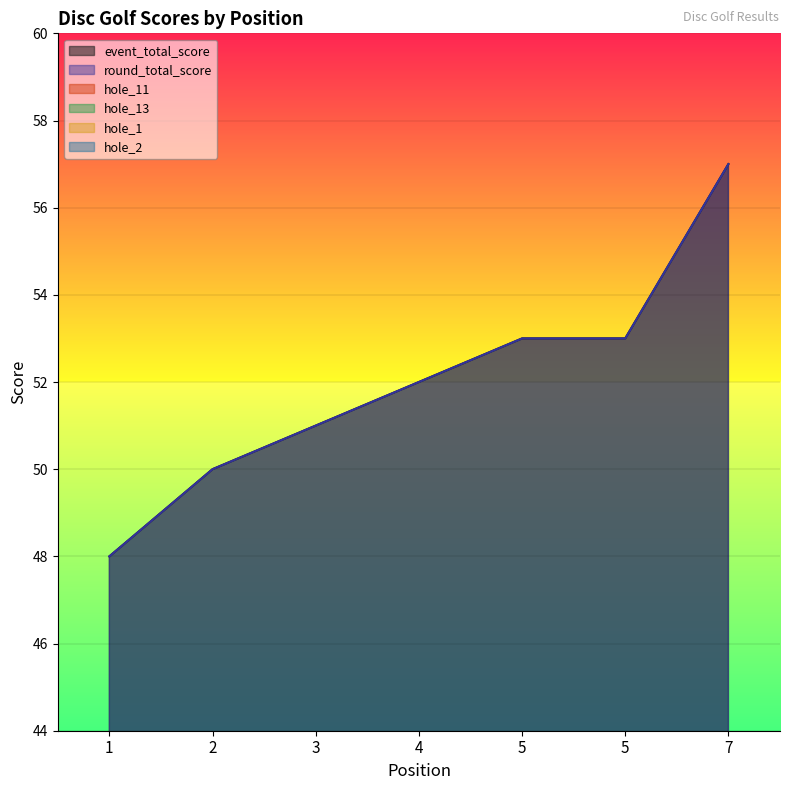

What is the sum of the hole_13 values at 2 and 5?

6